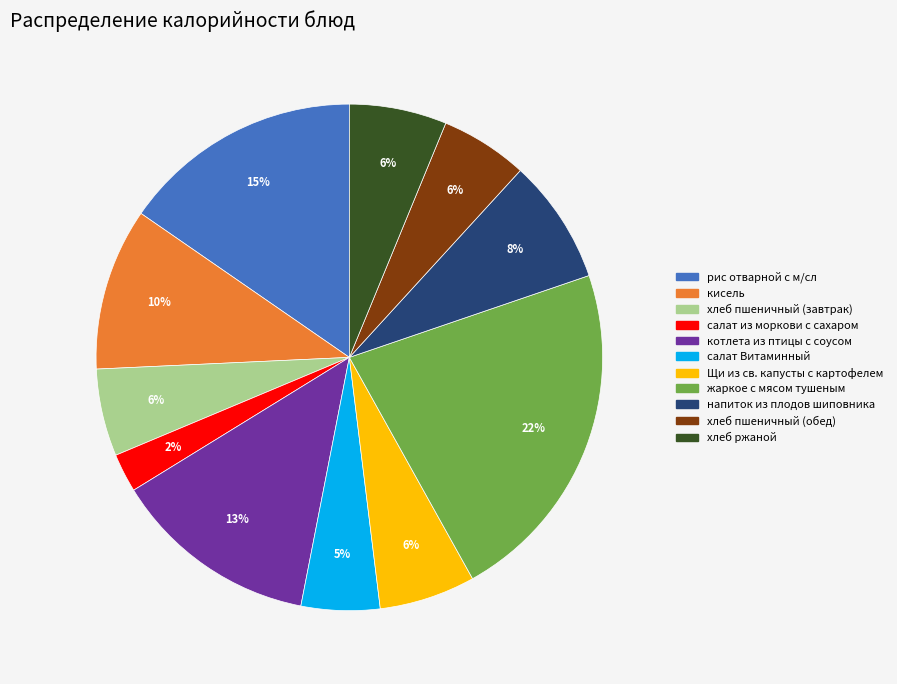

To the nearest percent, what portion does жаркое с мясом тушеным represent?

22%